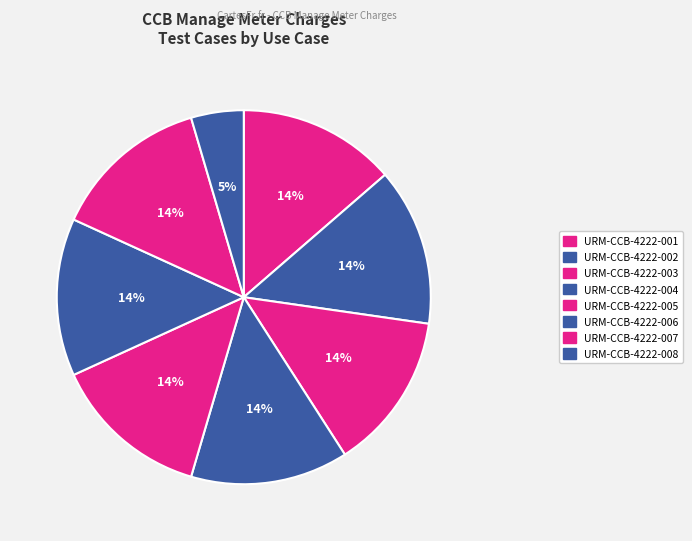

How many segments does this pie chart have?

8